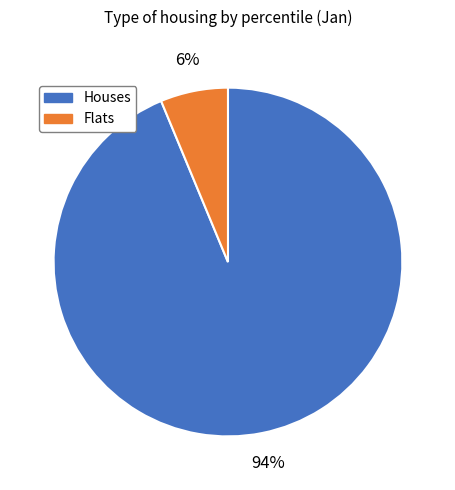

To the nearest percent, what is the average slice percentage?

50%